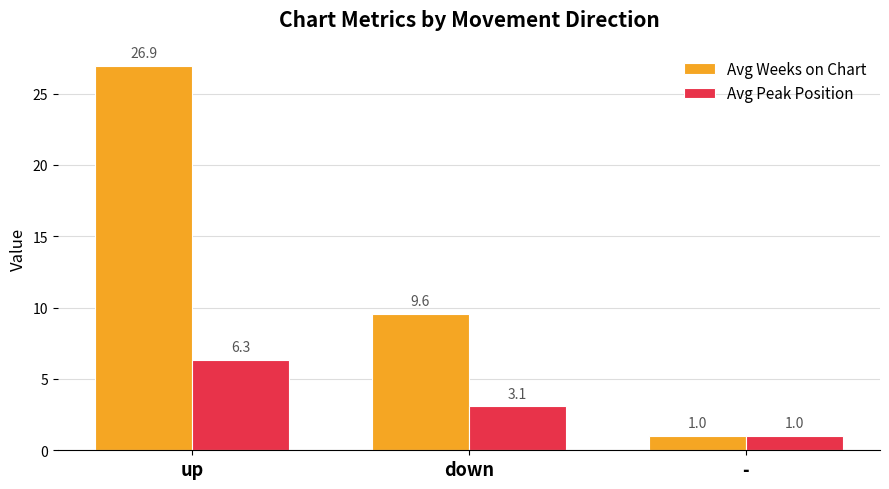

The value of Avg Weeks on Chart at down is 9.6. True or false?

True